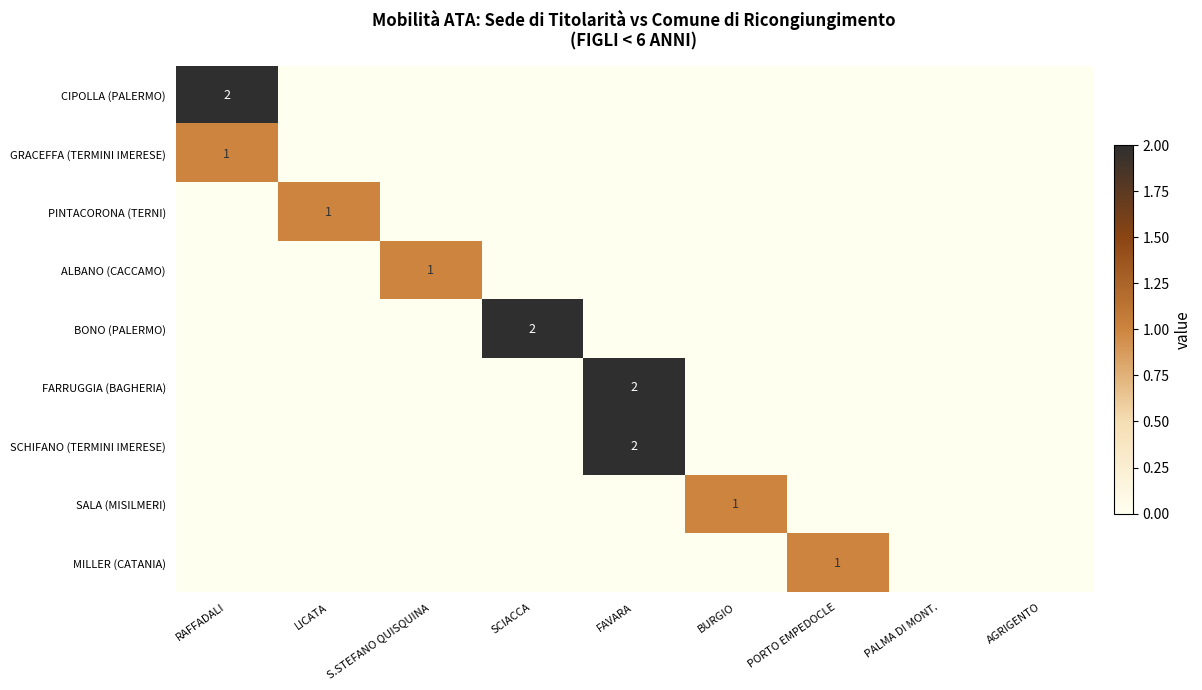

Is it true that GRACEFFA (TERMINI IMERESE) equals 1 at RAFFADALI?

True